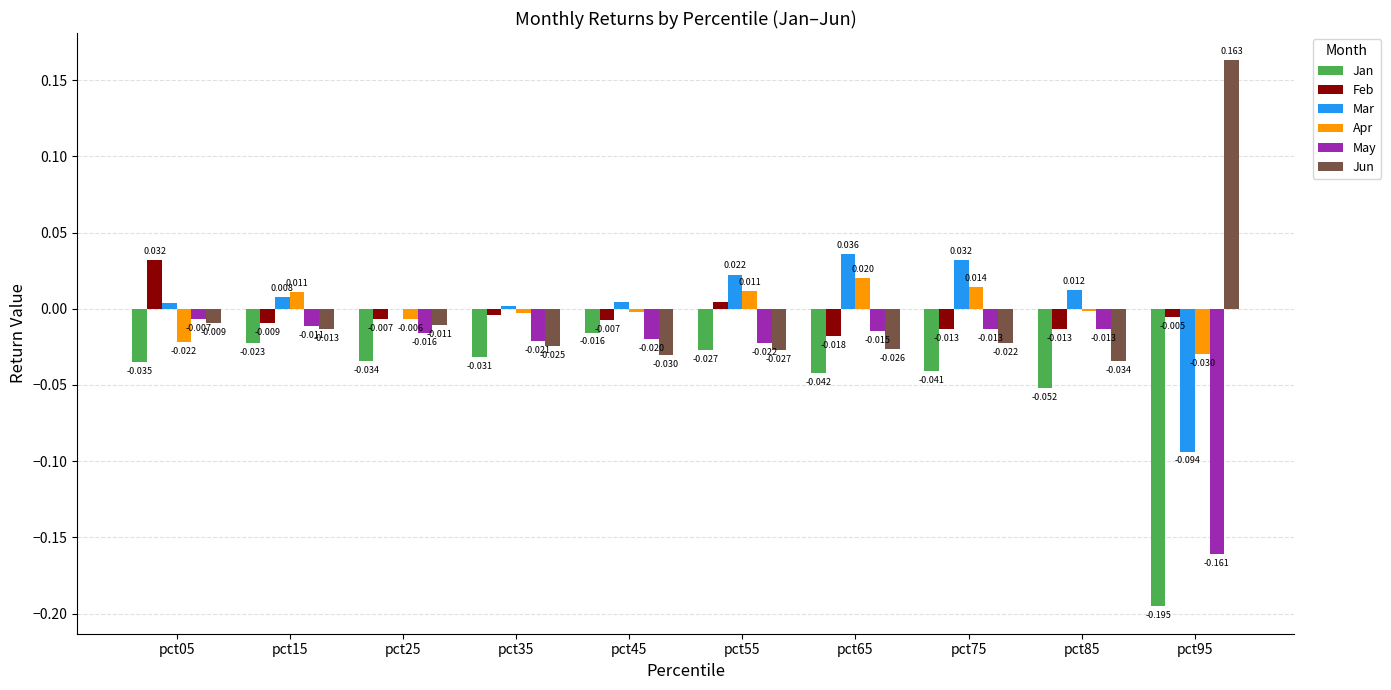

Is the value of Mar at pct15 greater than the value of Apr at pct25?

Yes